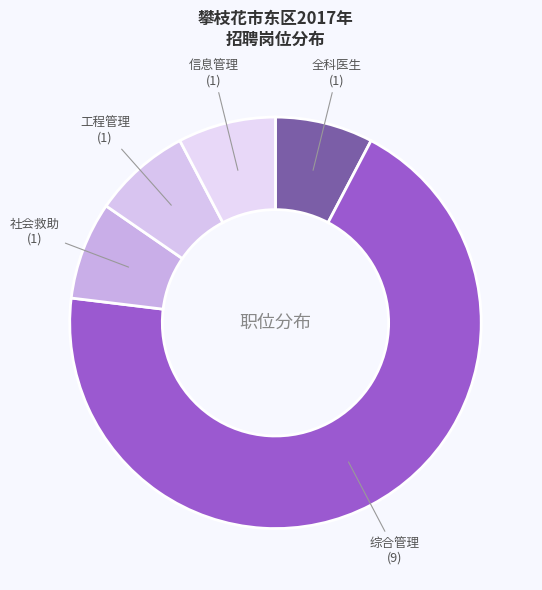

Is the sum of 信息管理 and 社会救助 greater than half?

No